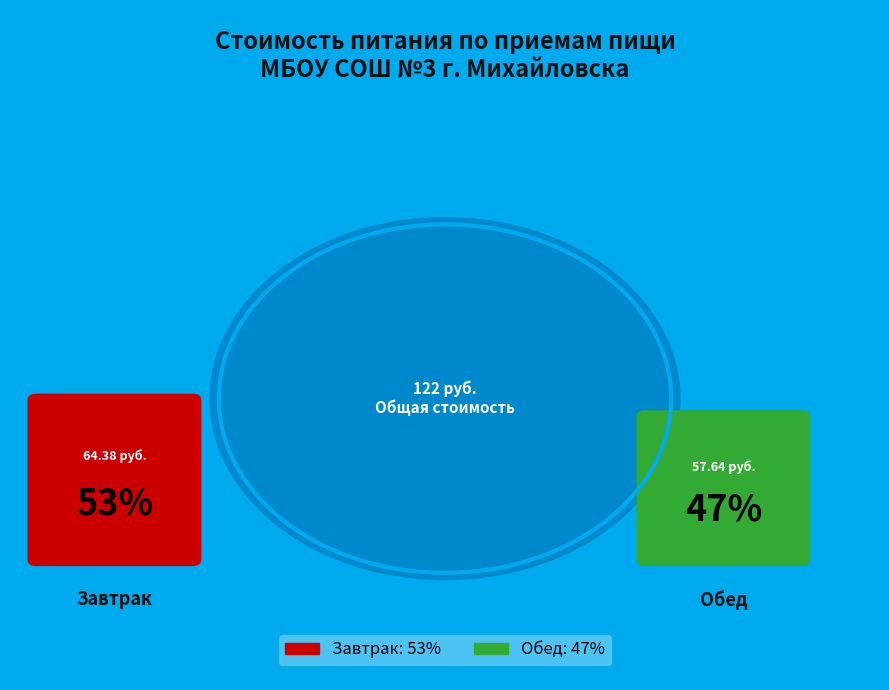

To the nearest percent, what is the difference between the largest and smallest slice percentages?

6%